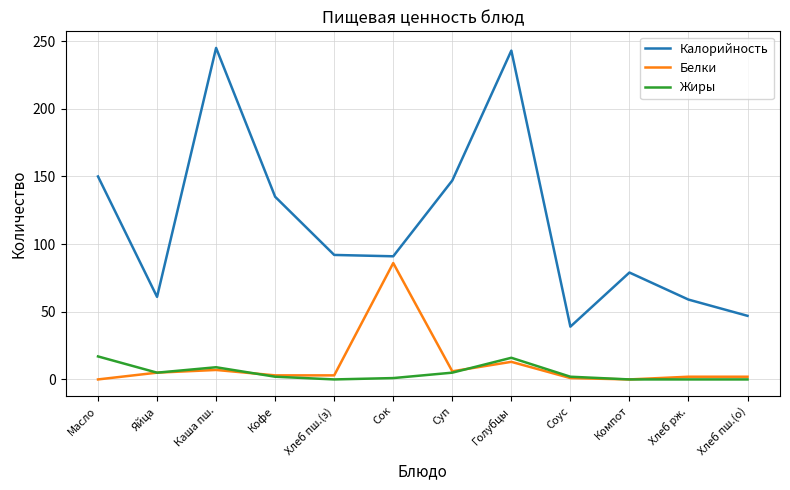

Where is Белки nearest to the value 43?

Голубцы